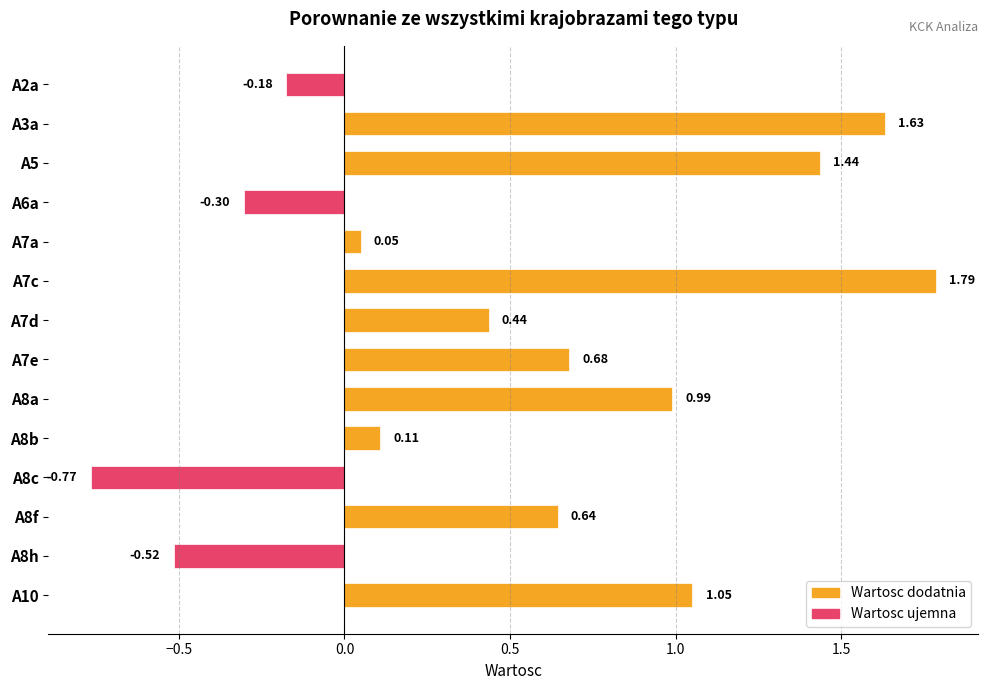

Which category has the highest value across all series?

A7c